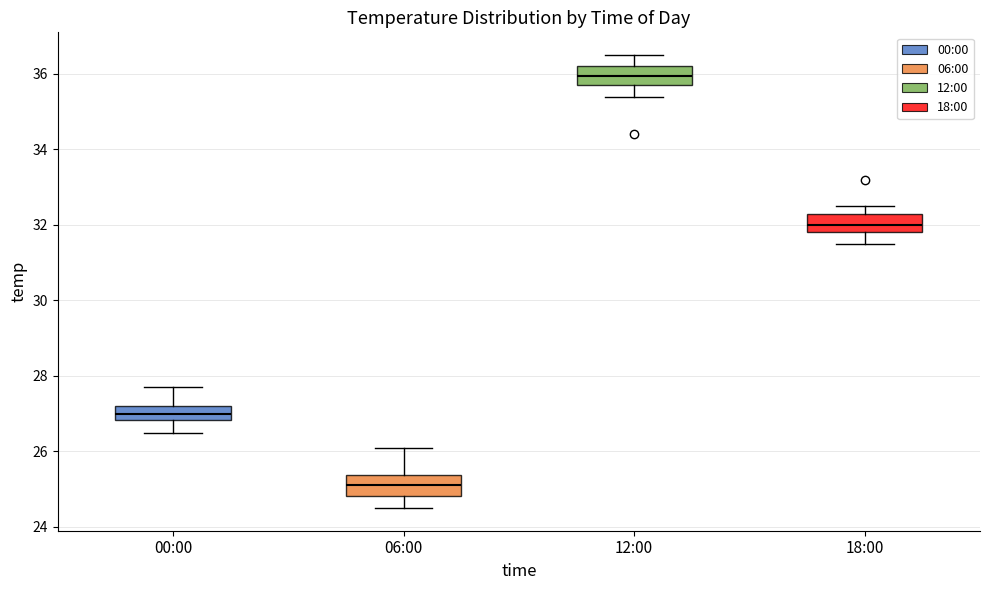

Reading left to right, read every box against the y-axis: the position of its median line, the range the box covers, and the ends of its whiskers. The values are not printed on the chart, so give them approximately, as read against the axis.

00:00: median 27.0, box 26.8 to 27.2, whiskers 26.6 to 27.8
06:00: median 25.2, box 24.8 to 25.4, whiskers 24.6 to 26.2
12:00: median 36.0, box 35.8 to 36.2, whiskers 35.4 to 36.6
18:00: median 32.0, box 31.8 to 32.4, whiskers 31.6 to 32.6